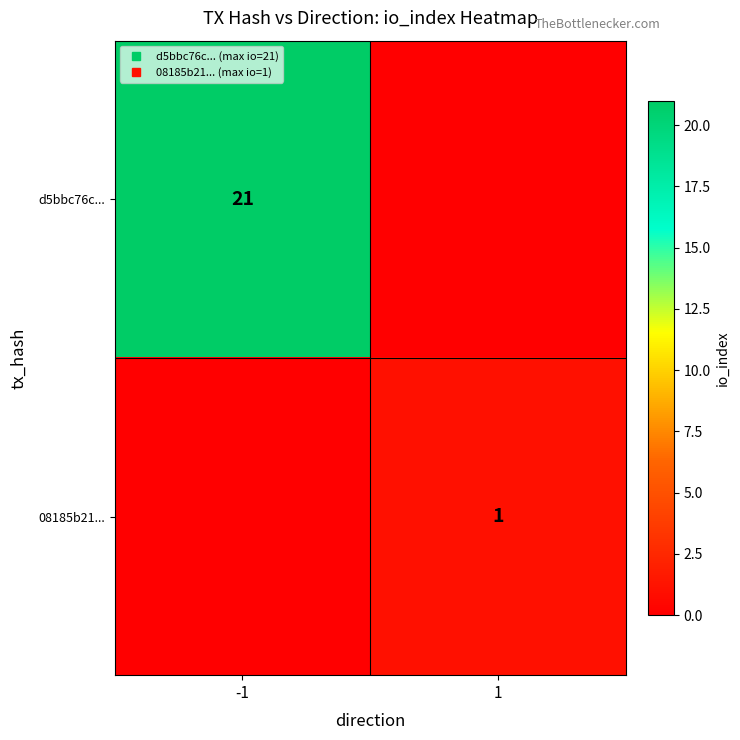

Rank the series by their average value, from highest to lowest.

d5bbc76c..., 08185b21...